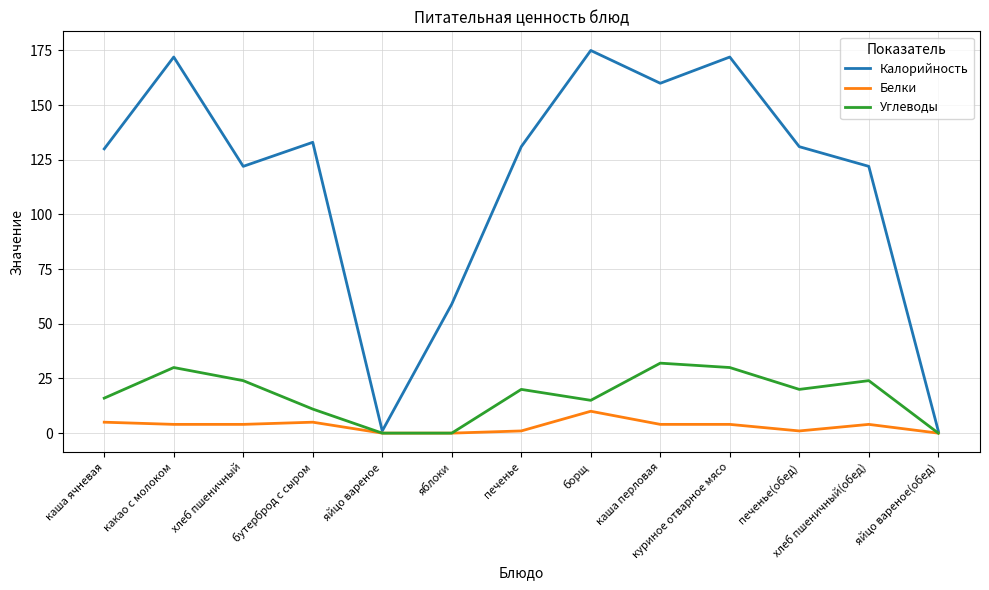

Which series has the widest spread of values?

Калорийность